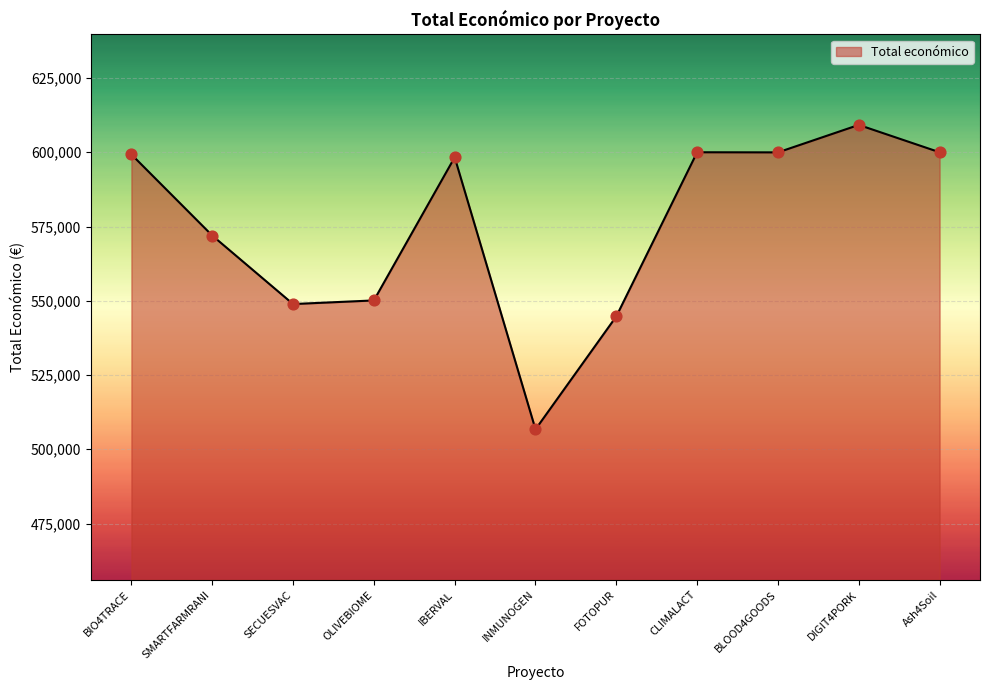

Approximately how many times larger is the value at OLIVEBIOME compared to CLIMALACT?

0.9